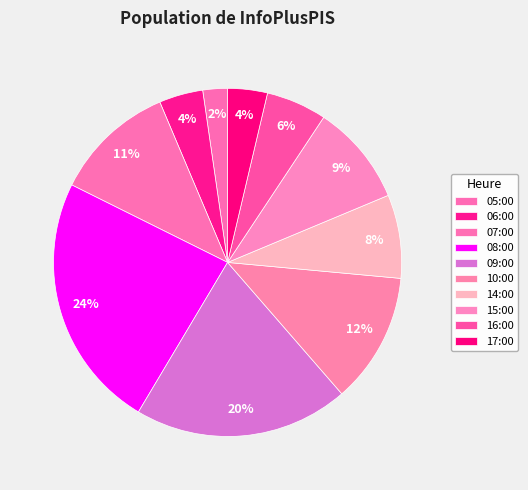

Rank the categories by value from highest to lowest.

08:00, 09:00, 10:00, 07:00, 15:00, 14:00, 16:00, 06:00, 17:00, 05:00